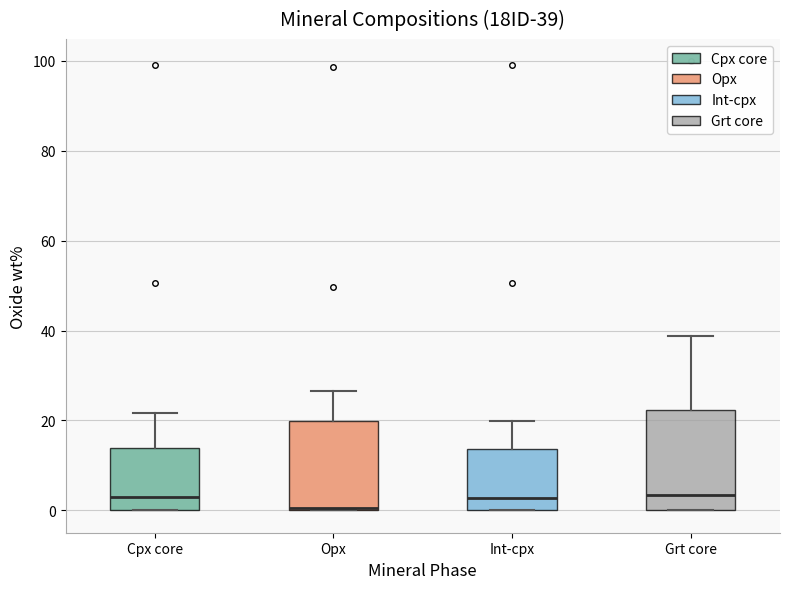

Which box has the lowest median line?

Opx